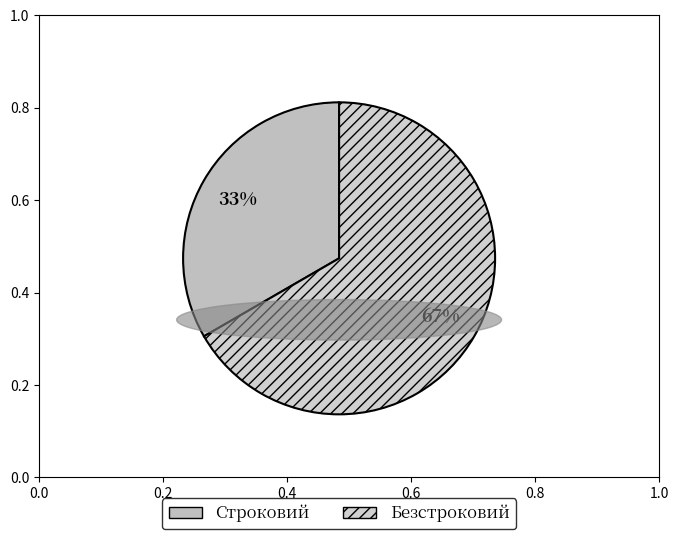

Does Безстроковий account for over 50% of the chart?

Yes